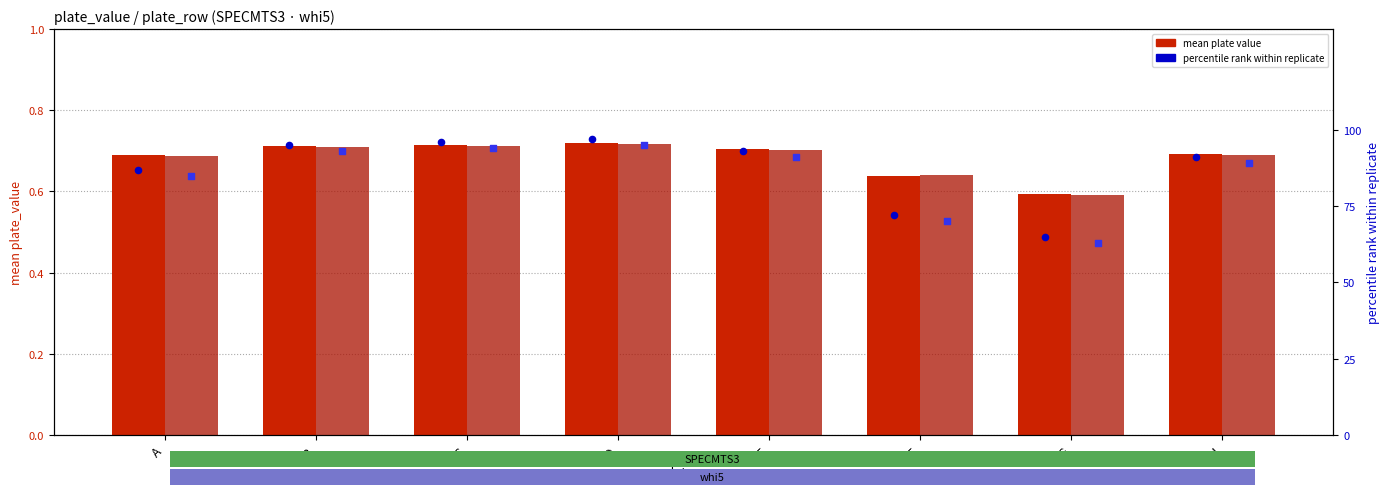

What is the total value across all series at F?

143.3